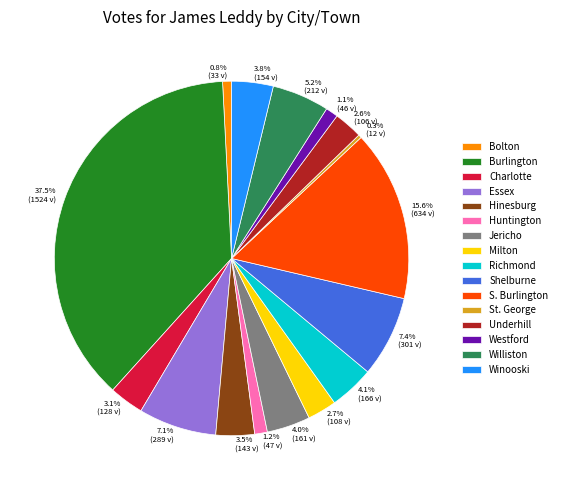

To the nearest percent, what is the combined percentage of Westford and Underhill?

4%